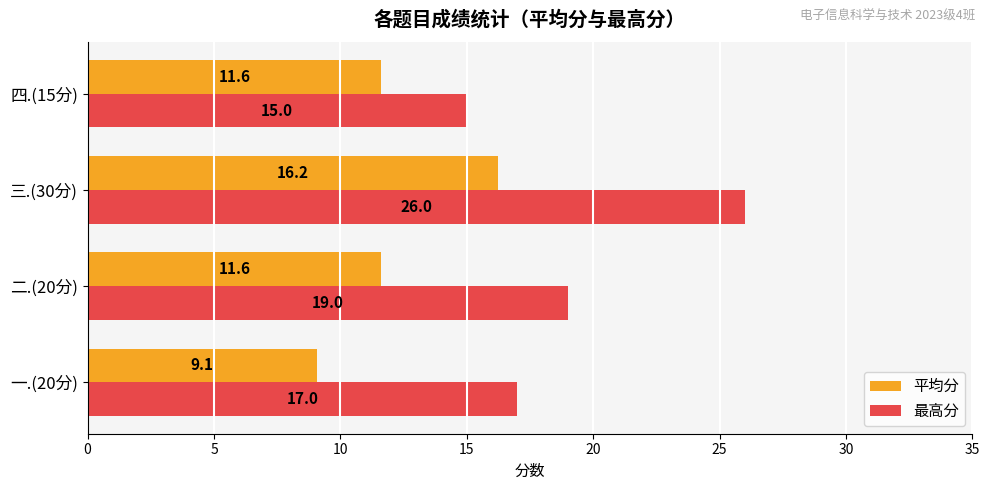

Where is 最高分 nearest to the value 20?

二.(20分)